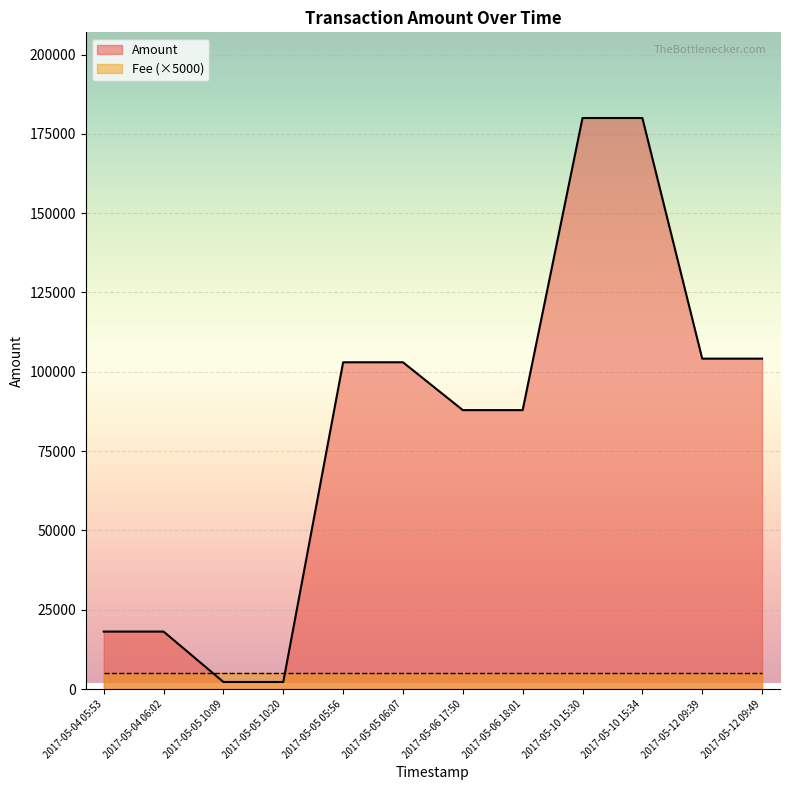

List the labels in order of value, smallest first.

2017-05-05 10:09, 2017-05-05 10:20, 2017-05-04 05:53, 2017-05-04 06:02, 2017-05-06 17:50, 2017-05-06 18:01, 2017-05-05 05:56, 2017-05-05 06:07, 2017-05-12 09:39, 2017-05-12 09:49, 2017-05-10 15:30, 2017-05-10 15:34